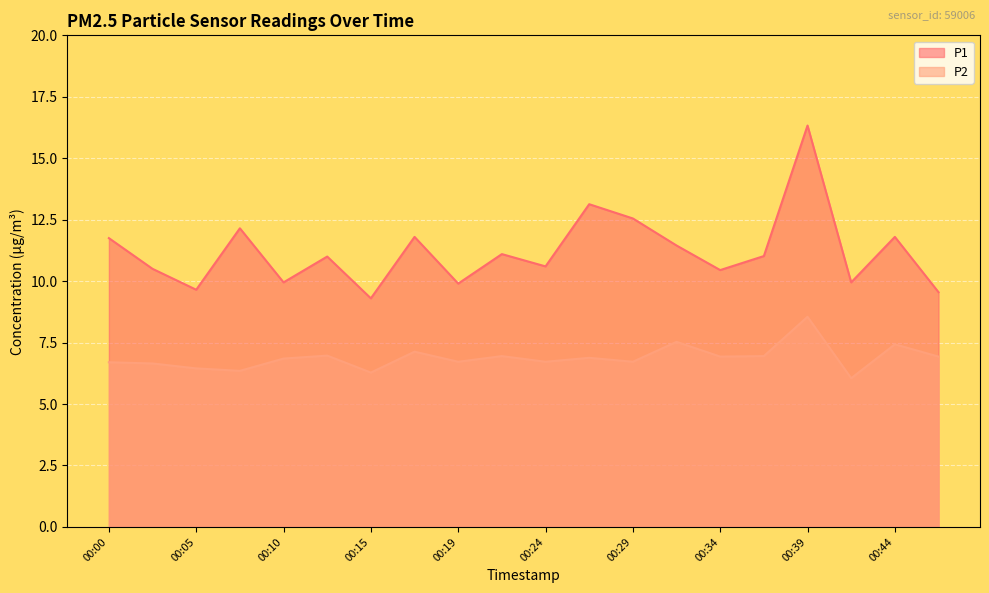

Rank the categories by P2 value from highest to lowest.

00:39, 00:32, 00:44, 00:17, 00:12, 00:22, 00:36, 00:34, 00:46, 00:27, 00:10, 00:19, 00:24, 00:29, 00:00, 00:02, 00:05, 00:07, 00:15, 00:41